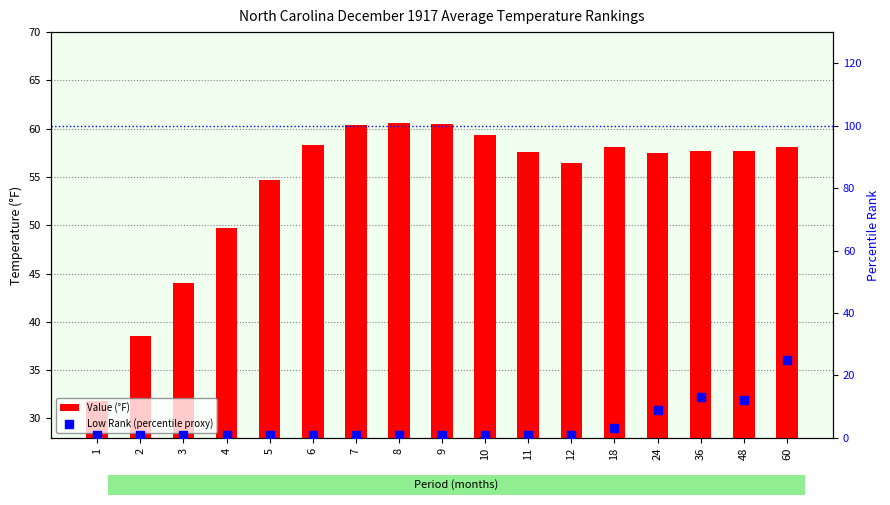

Which series reaches the minimum Y coordinate?

Low Rank (percentile proxy)